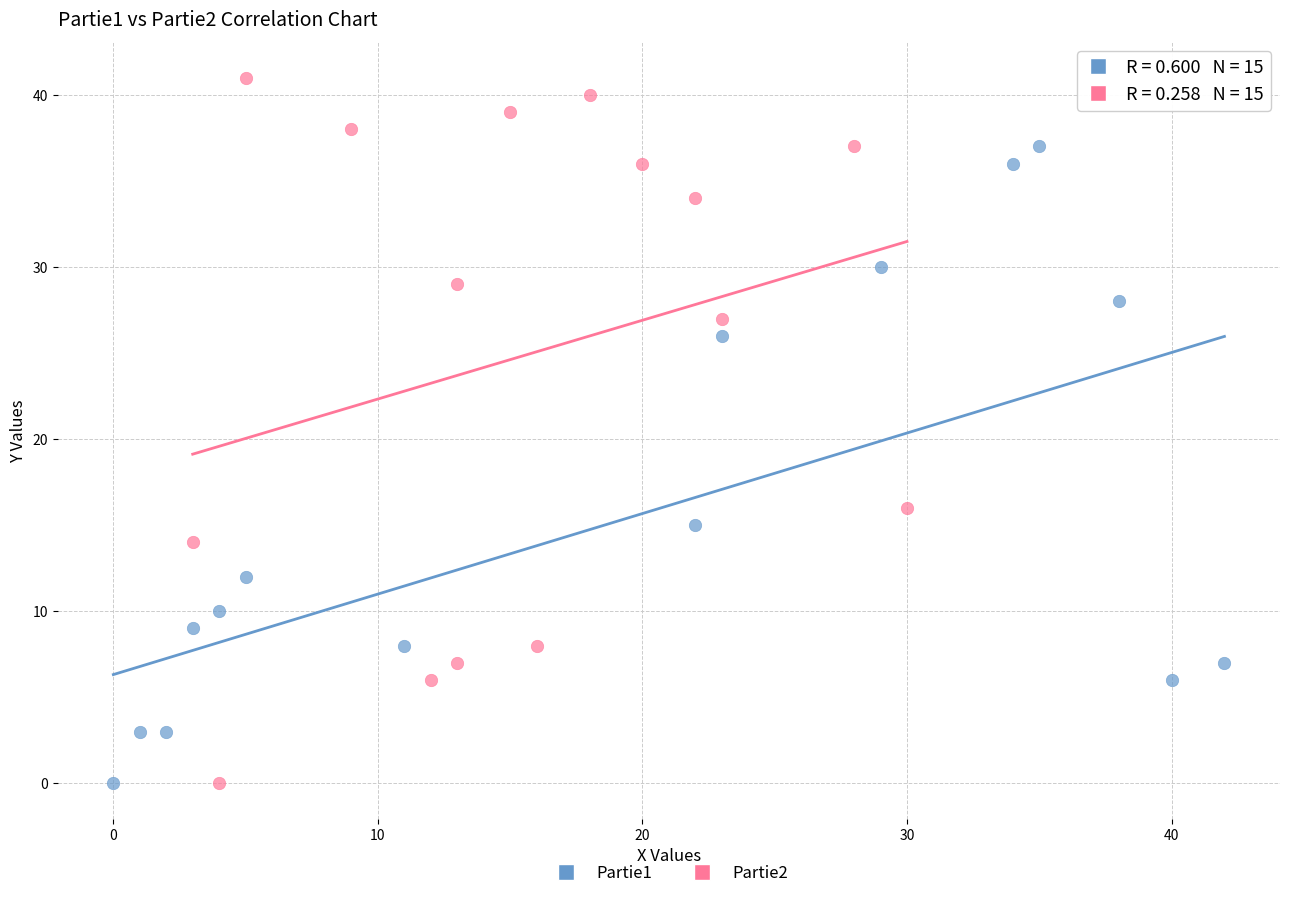

Which series has the widest spread of Y values?

Partie2